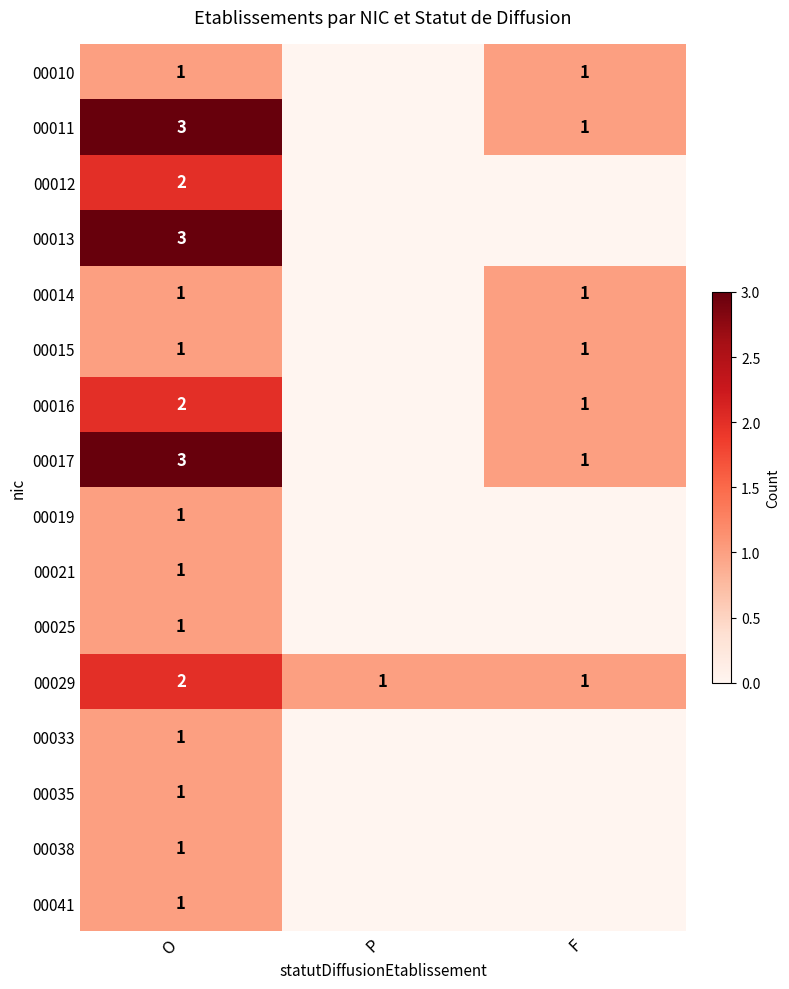

What is the total value across all series at O?

25